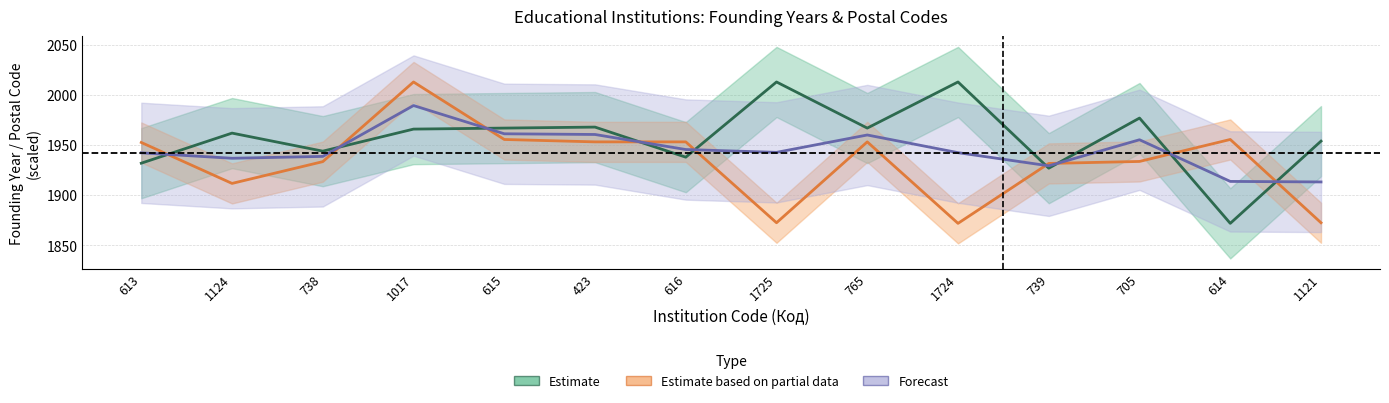

Reading left to right, list all the values displayed in this chart.

Estimate_low: 1932.0	1962.0	1944.0	1966.0	1967.0	1968.0	1938.0	2013.0	1967.0	2013.0	1927.0	1977.0	1872.0	1954.0
Estimate_mid: 1952.7	1911.8	1933.5	2013.0	1955.6	1953.3	1953.3	1872.6	1953.3	1872.0	1931.7	1933.7	1955.6	1872.6